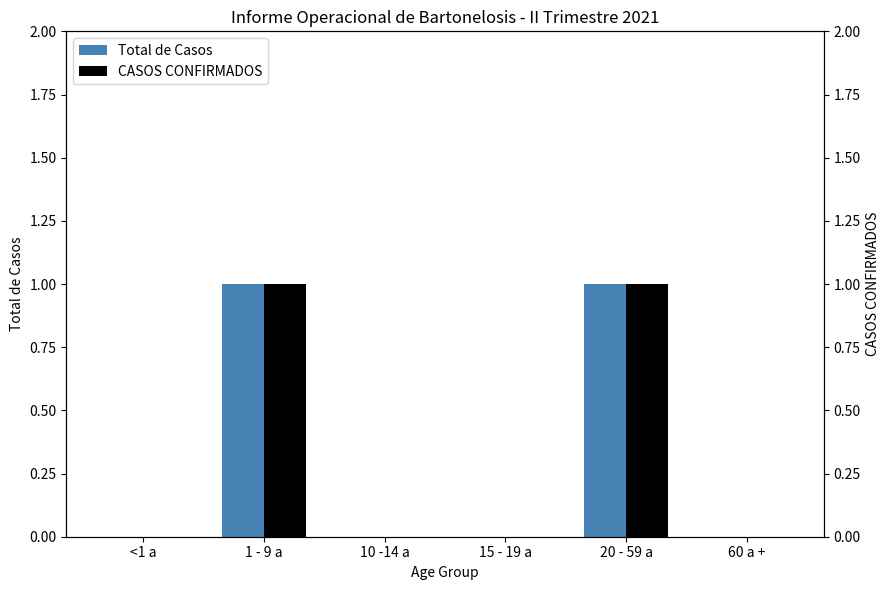

How many categories are shown in the chart?

6